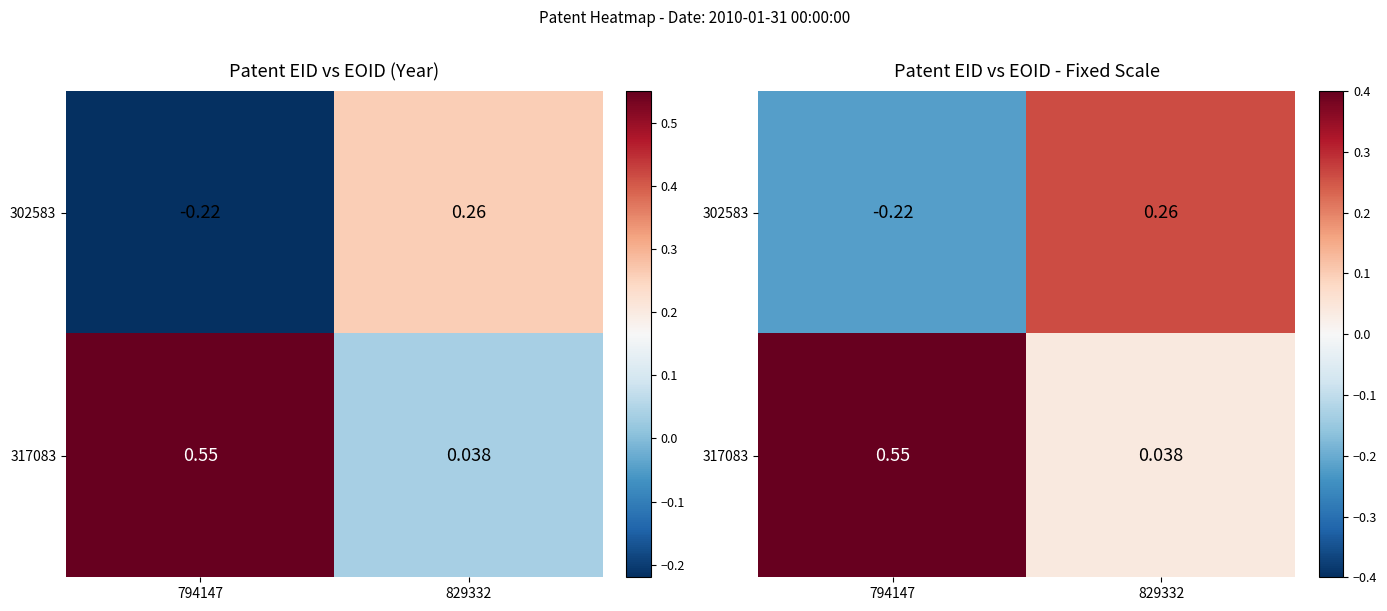

What is the difference between the highest and lowest values at 794147?

0.8